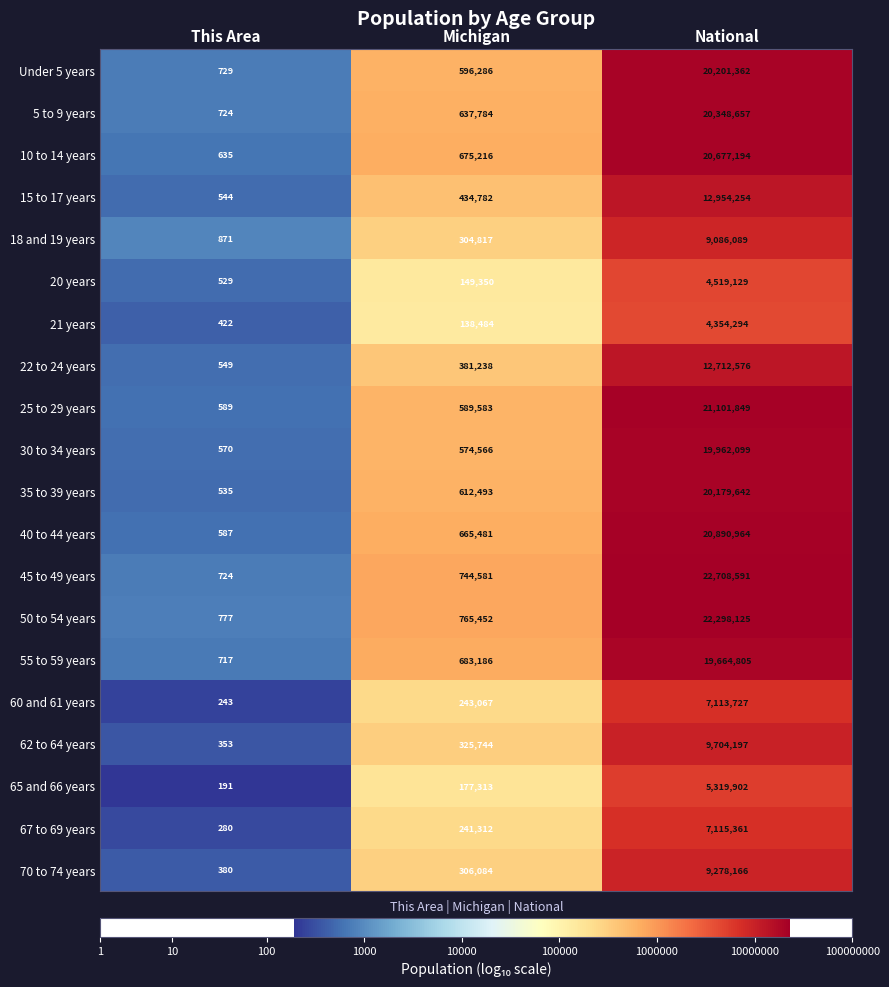

List the series in order of their peak value, highest first.

45 to 49 years, 50 to 54 years, 25 to 29 years, 40 to 44 years, 10 to 14 years, 5 to 9 years, Under 5 years, 35 to 39 years, 30 to 34 years, 55 to 59 years, 15 to 17 years, 22 to 24 years, 62 to 64 years, 70 to 74 years, 18 and 19 years, 67 to 69 years, 60 and 61 years, 65 and 66 years, 20 years, 21 years